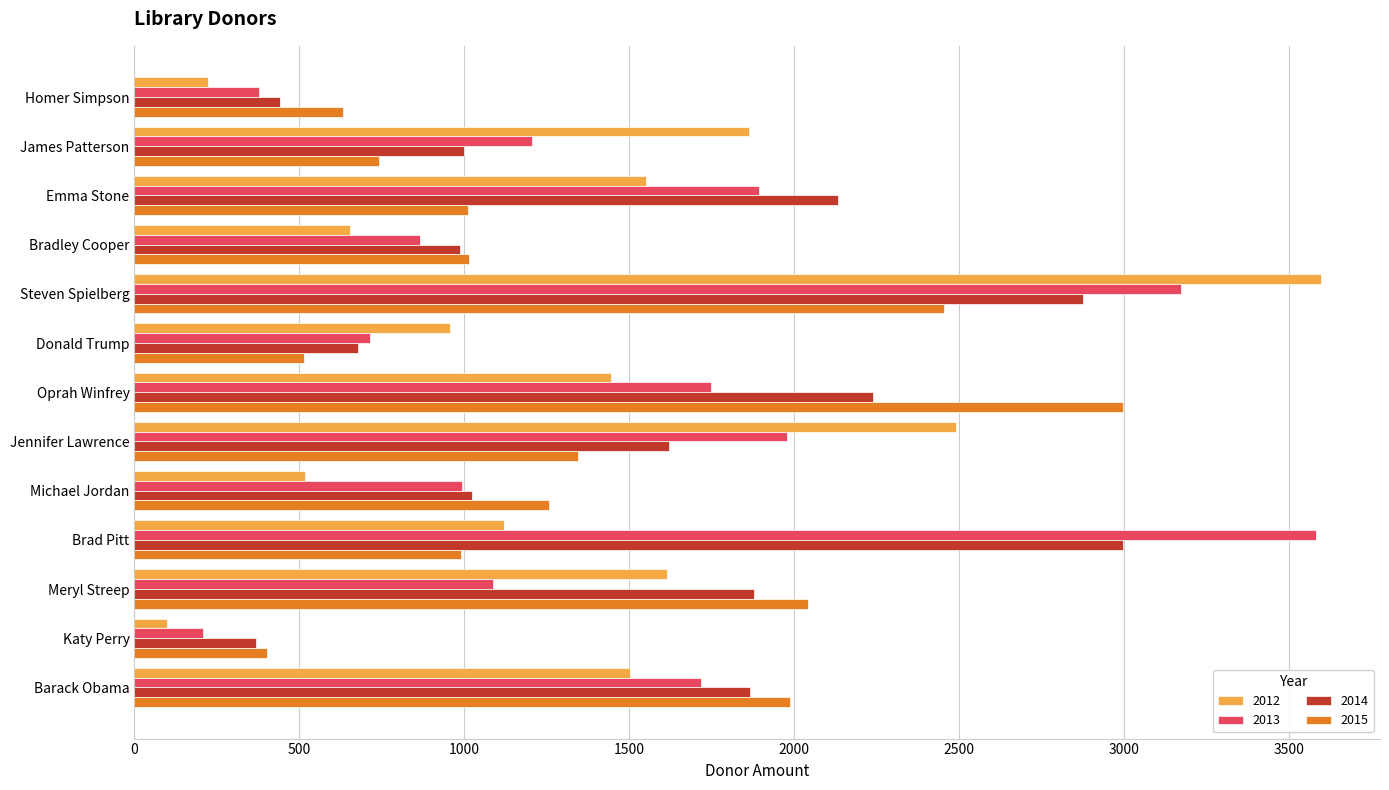

Rank the series at James Patterson from highest to lowest value.

2012, 2013, 2014, 2015